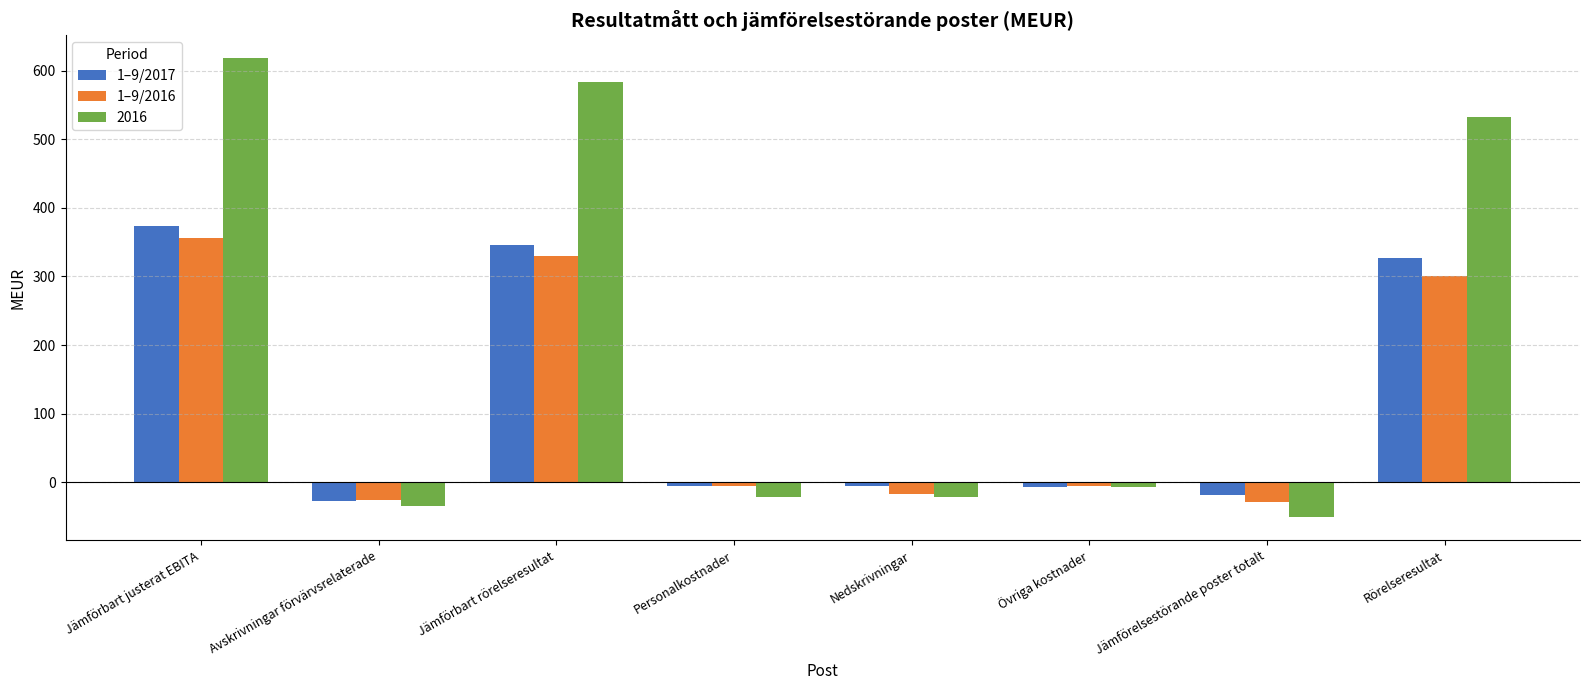

What is the spread (max minus min) of values at Jämförelsestörande poster totalt?

32